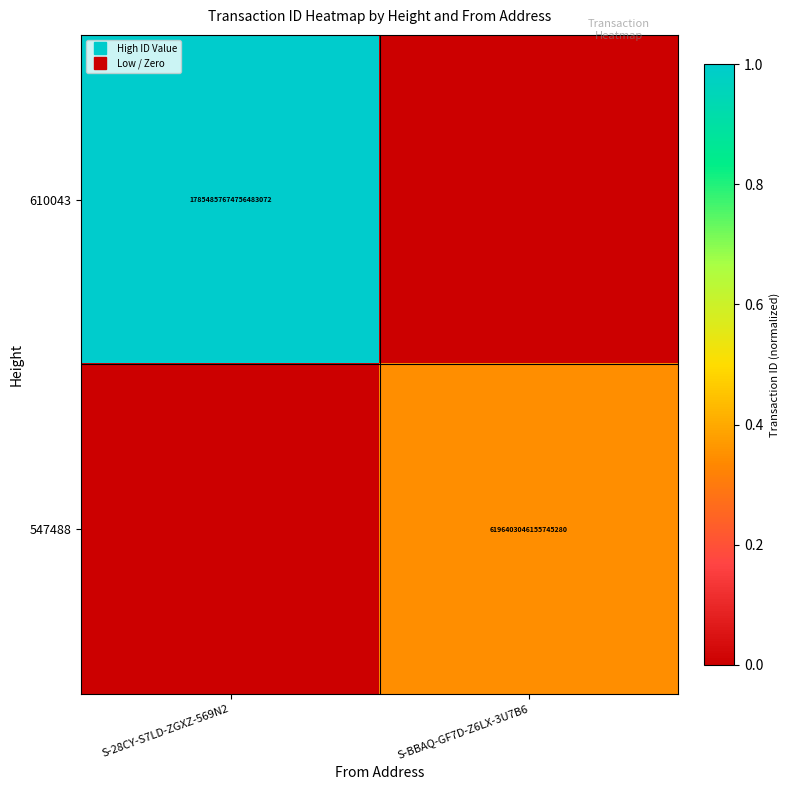

The 547488 series shows 0.3 at S-BBAQ-GF7D-Z6LX-3U7B6. True or false?

True